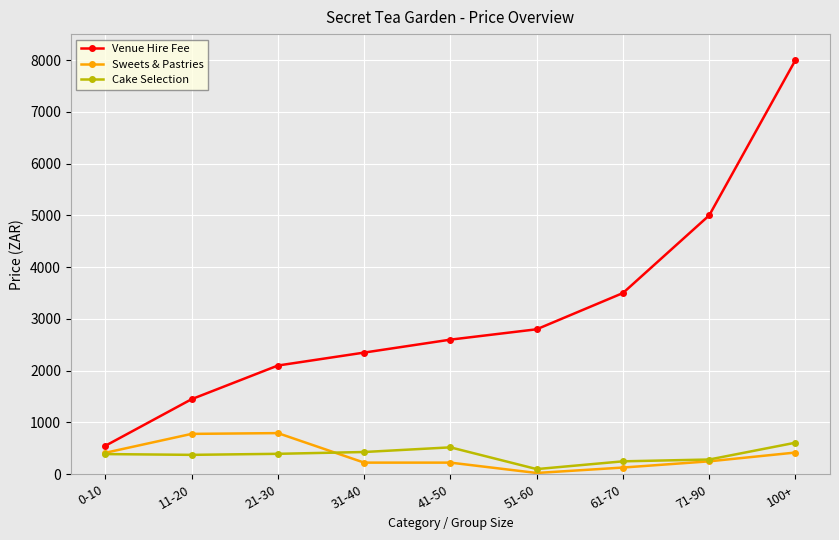

True or false: Venue Hire Fee and Sweets & Pastries intersect in this chart.

False